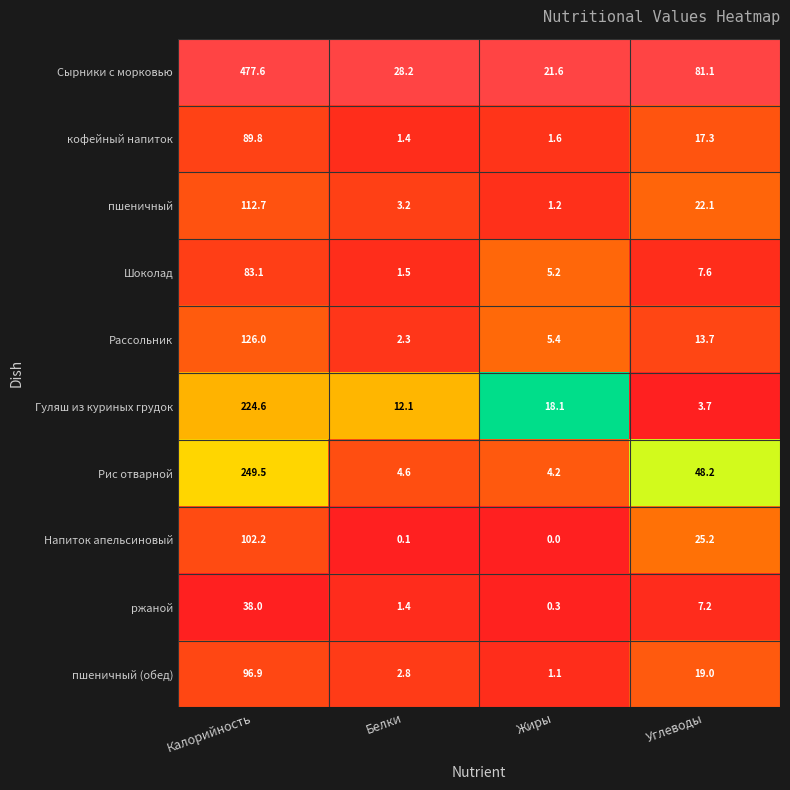

Rank the series by their maximum value, from highest to lowest.

Сырники с морковью, Рис отварной, Гуляш из куриных грудок, Рассольник, пшеничный, Напиток апельсиновый, пшеничный (обед), кофейный напиток, Шоколад, ржаной